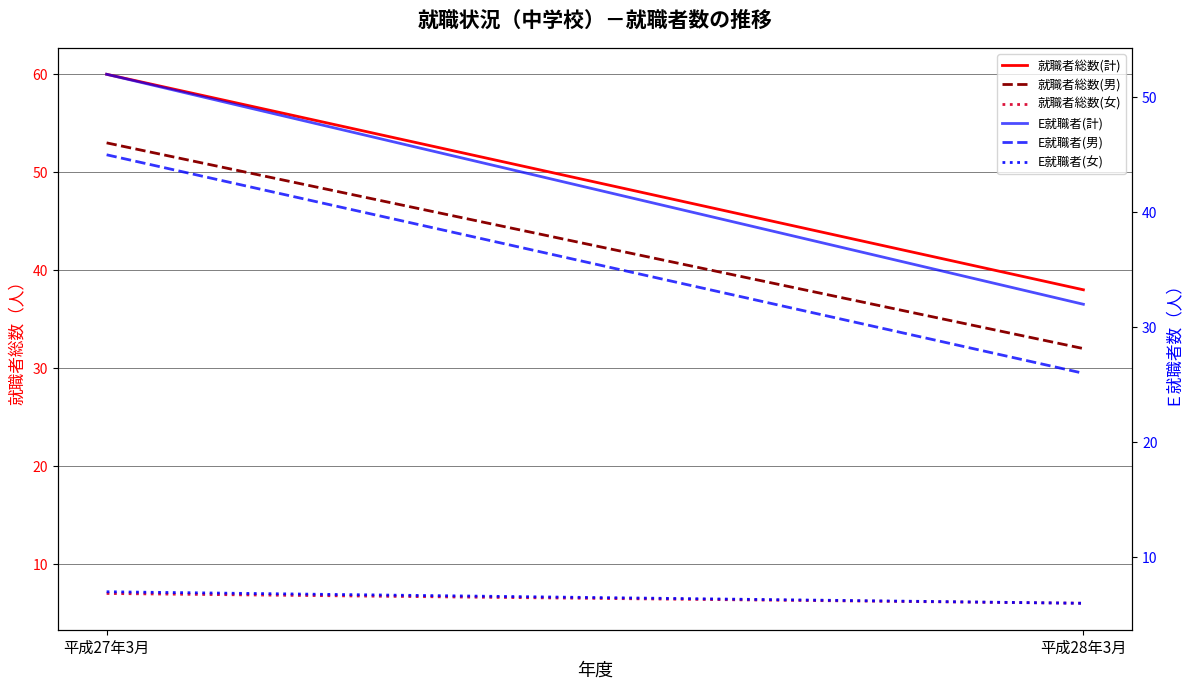

Reading left to right, transcribe all the data shown in this chart.

就職者総数(計): 平成27年3月=60	平成28年3月=38
就職者総数(男): 平成27年3月=53	平成28年3月=32
就職者総数(女): 平成27年3月=7	平成28年3月=6
E就職者(計): 平成27年3月=52	平成28年3月=32
E就職者(男): 平成27年3月=45	平成28年3月=26
E就職者(女): 平成27年3月=7	平成28年3月=6